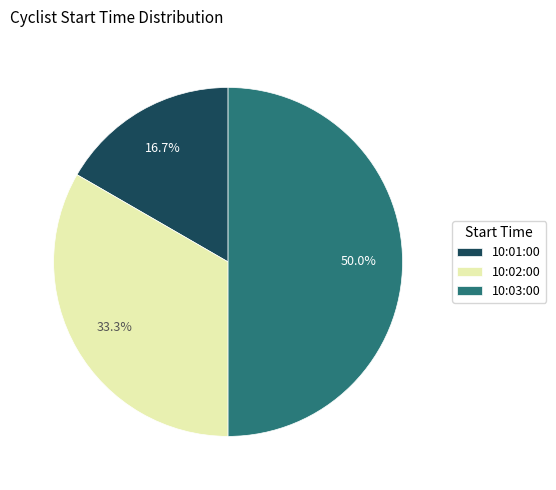

Which slice is the largest?

10:03:00